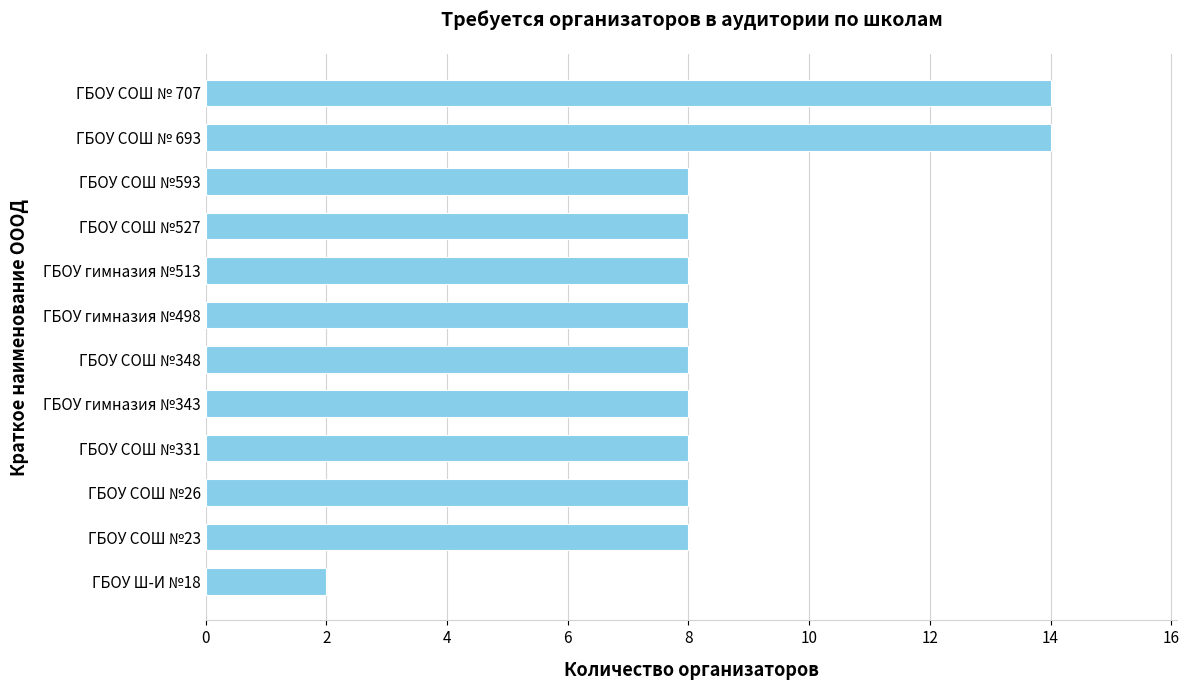

Reading top to bottom, transcribe all the data shown in this chart.

14	14	8	8	8	8	8	8	8	8	8	2